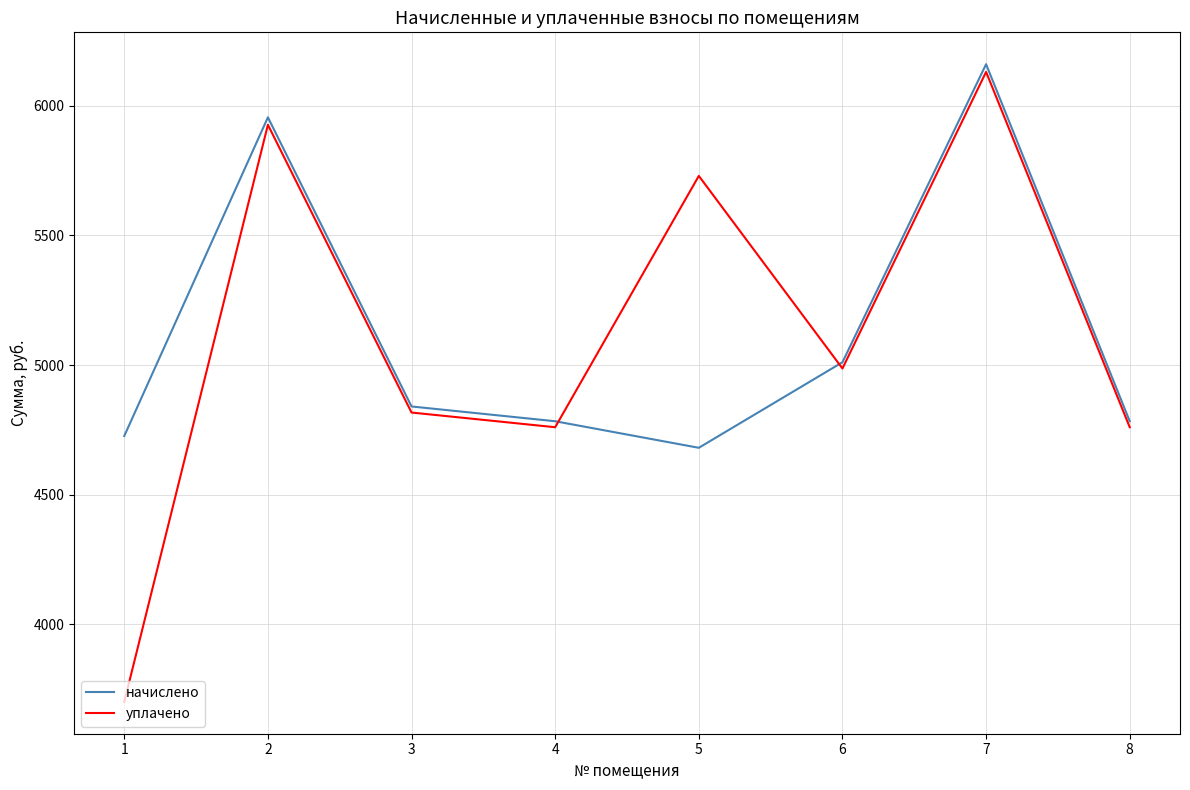

What is the difference between the highest and lowest values at 3?

23.4